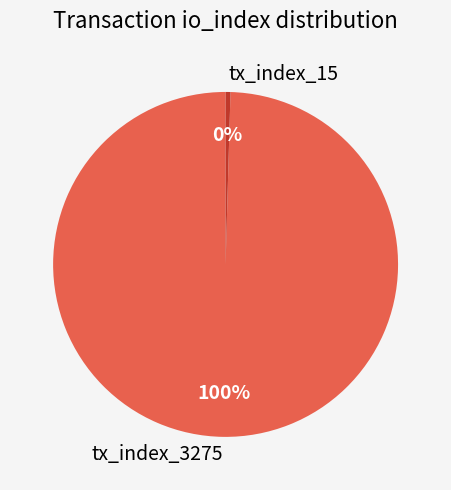

What is the ratio of the value at tx_index_3275 to the value at tx_index_15?

218.3